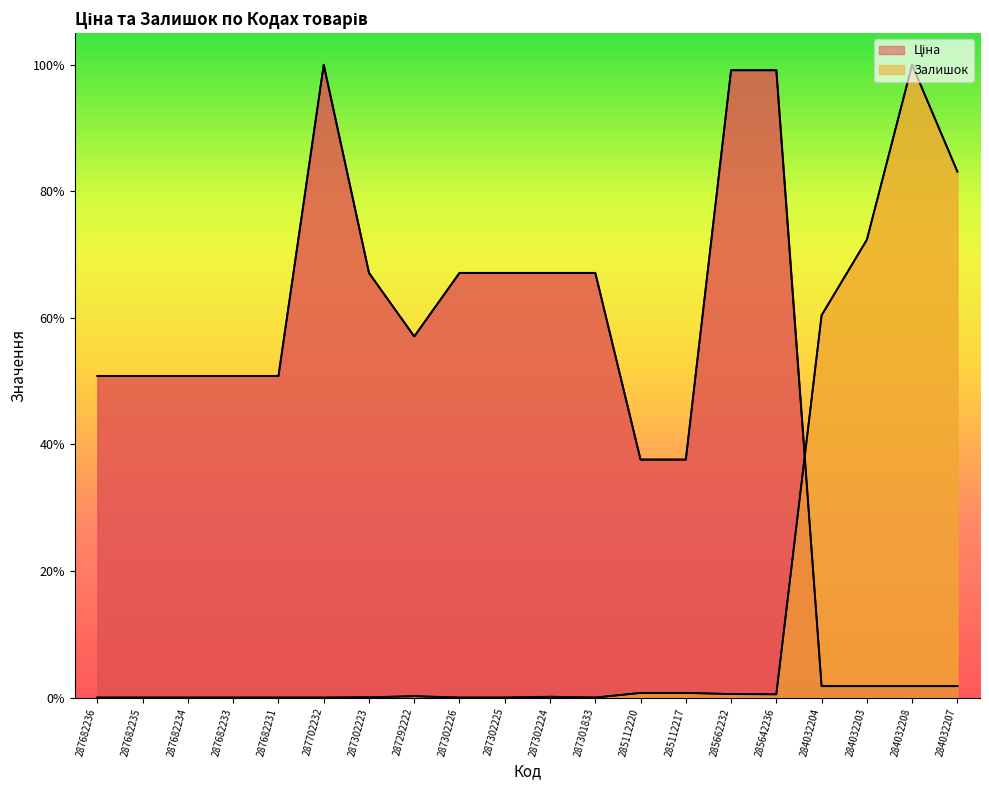

Which series has the largest range (max minus min)?

Залишок